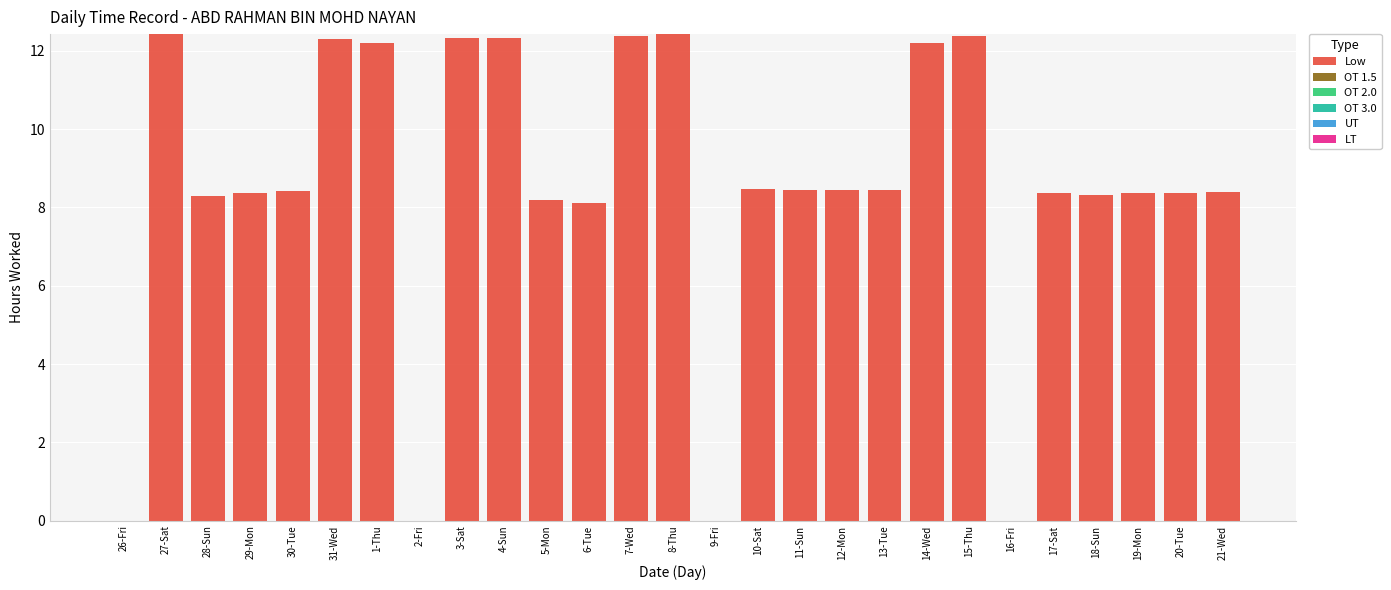

Between 3-Sat and 16-Fri, which is larger?

3-Sat